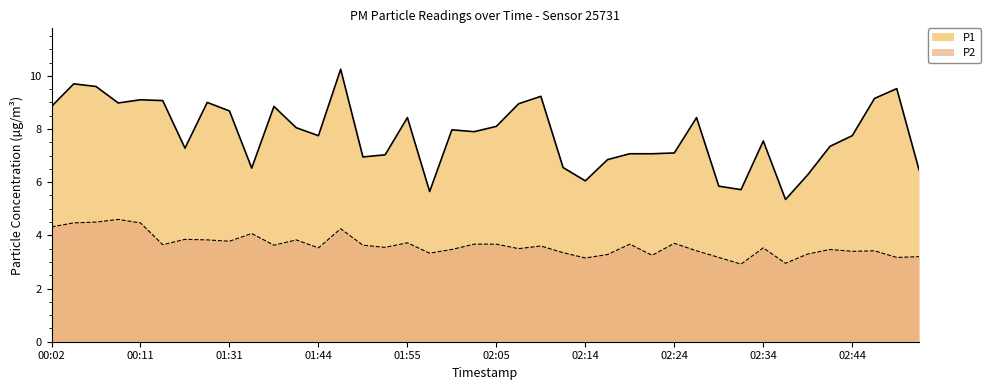

What is the minimum value for P2?

2.9